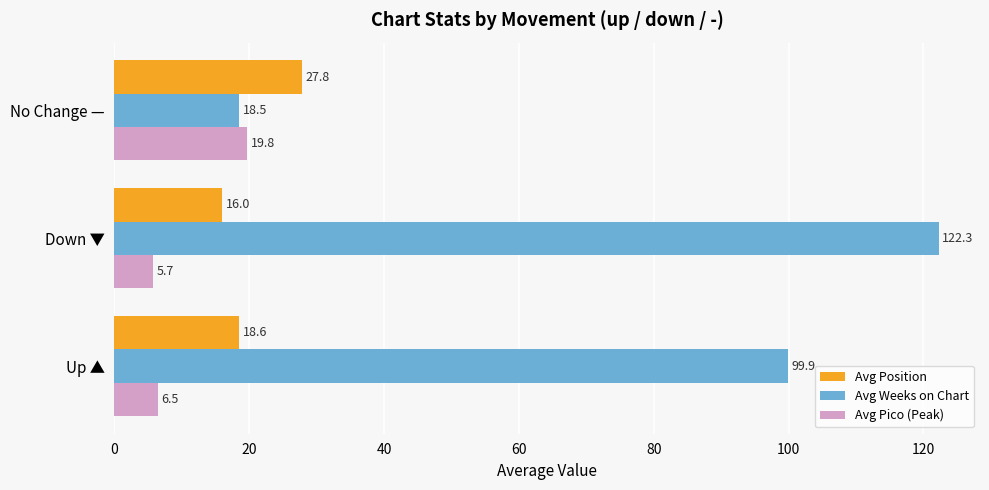

How many distinct data groups are displayed?

3